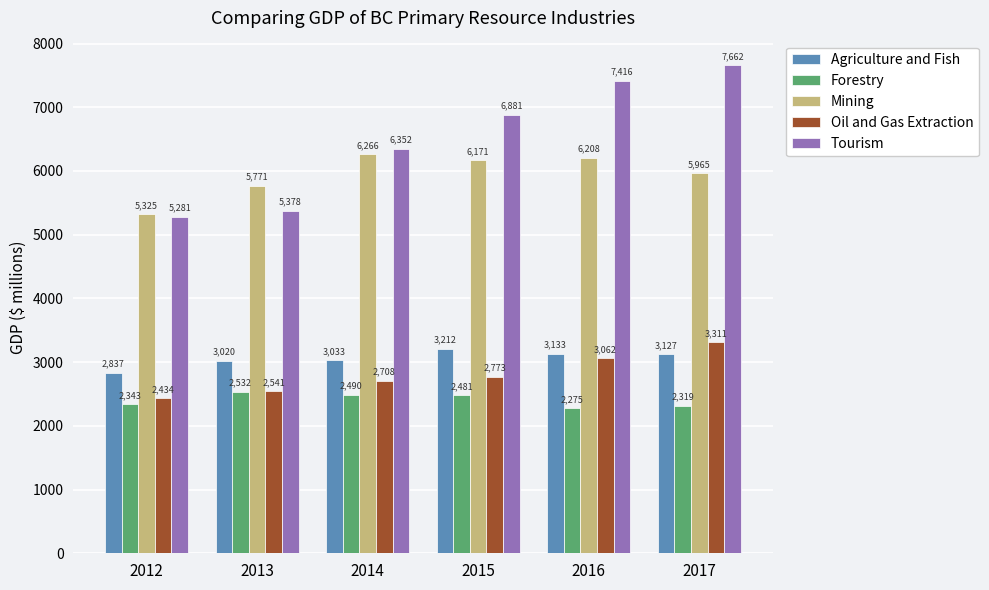

Where does the Mining series first go above 6171?

2014